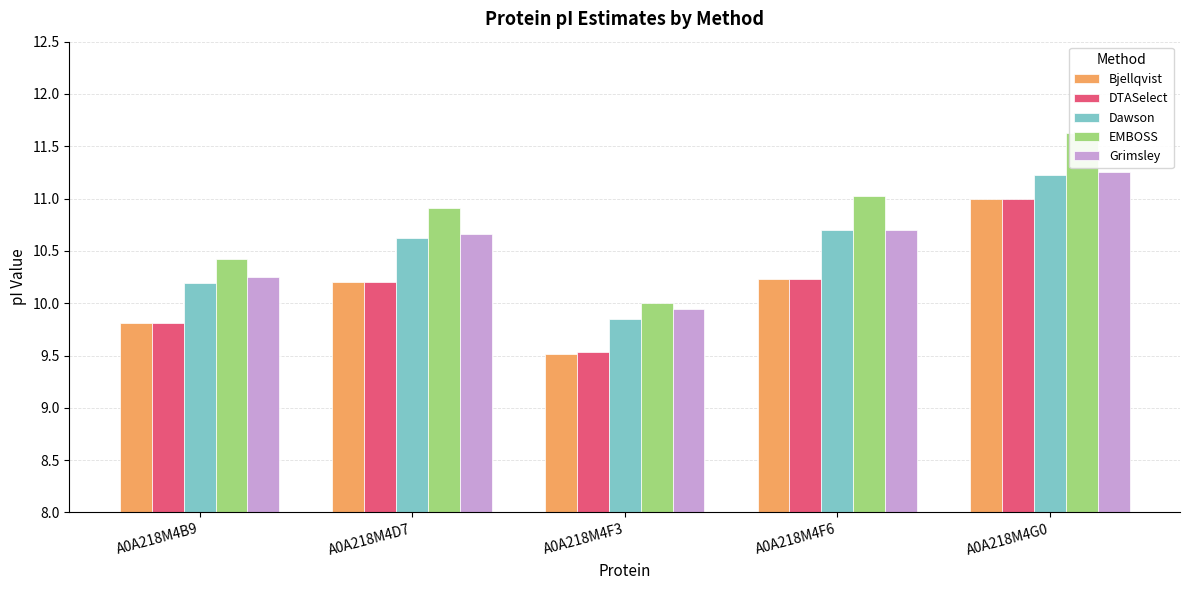

List the labels in order of DTASelect value, smallest first.

A0A218M4F3, A0A218M4B9, A0A218M4D7, A0A218M4F6, A0A218M4G0